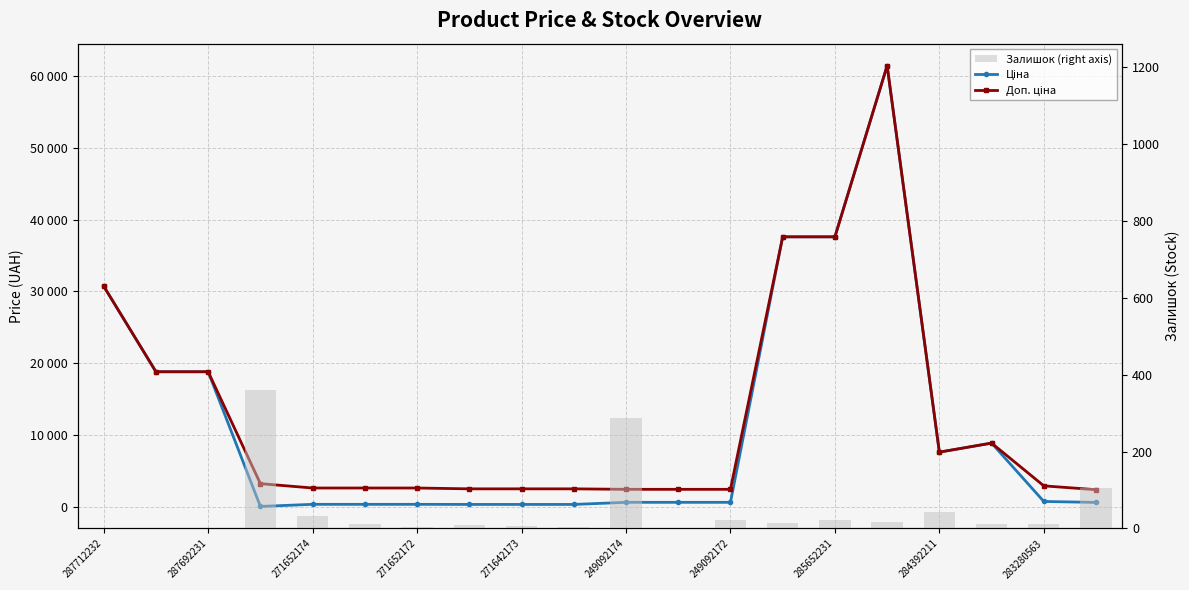

Between 15 and 11, which is larger?

15